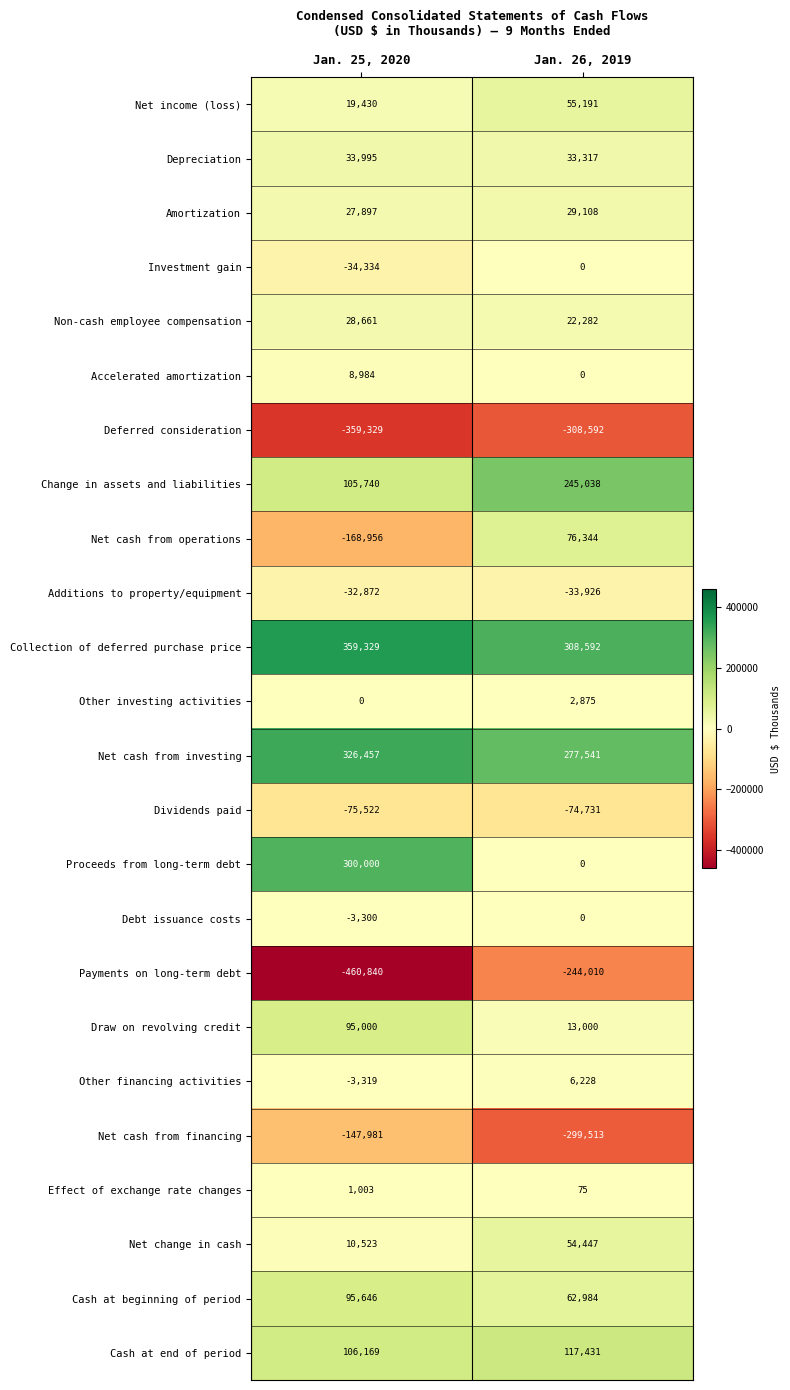

How many data points does each series have?

2